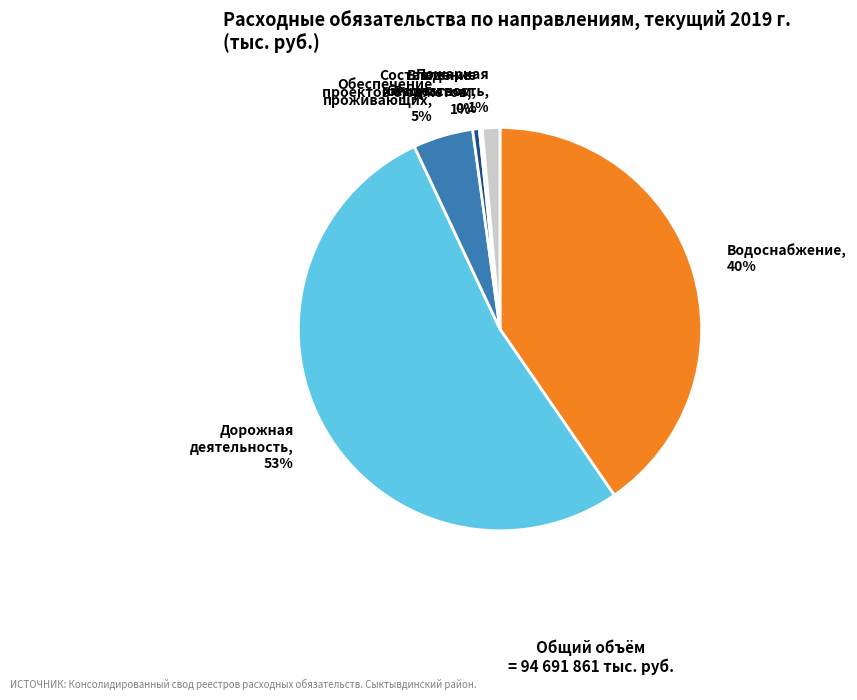

Is it true that Водоснабжение is 48% of the pie?

False